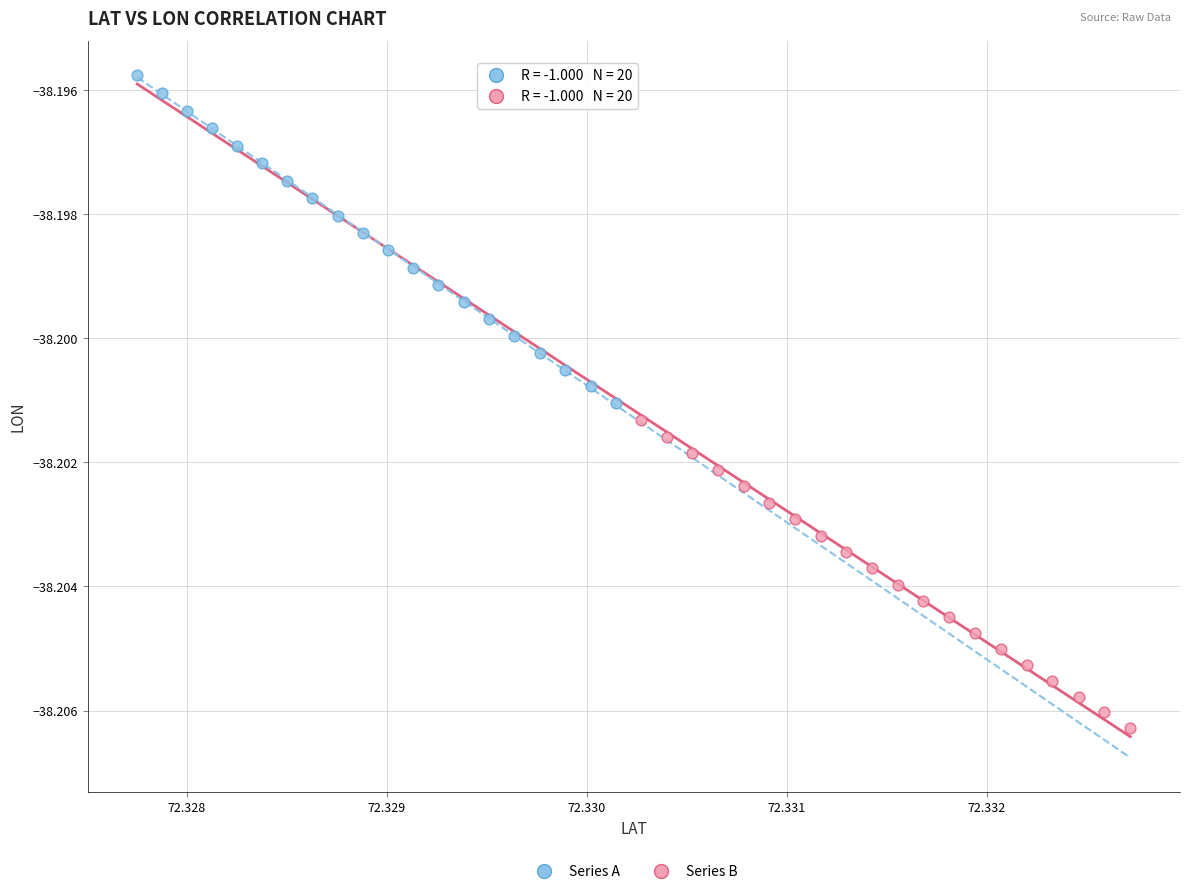

Which series contains the highest Y value?

Series A